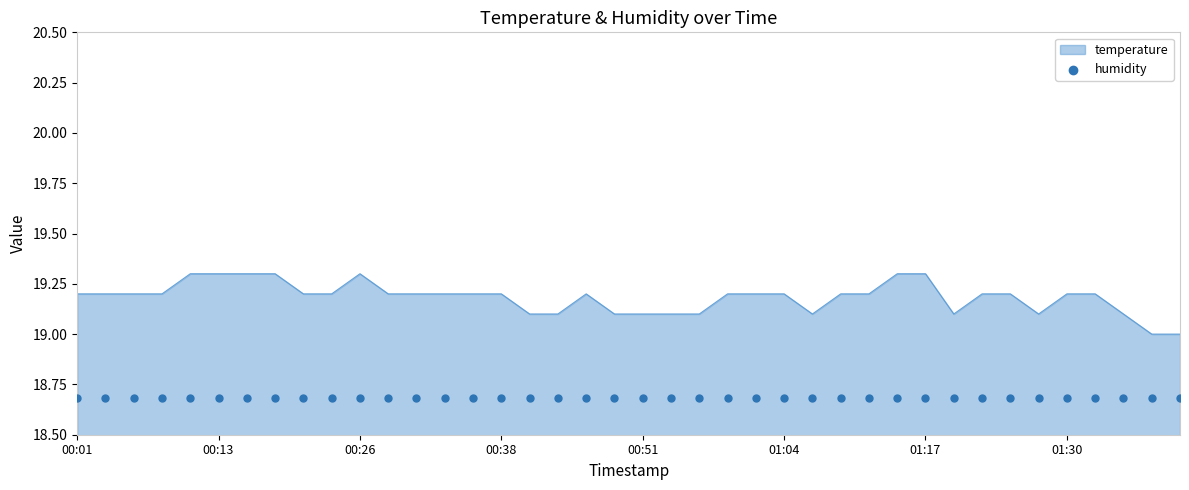

Approximately how many times larger is the value at 00:51 compared to 01:17?

1.0